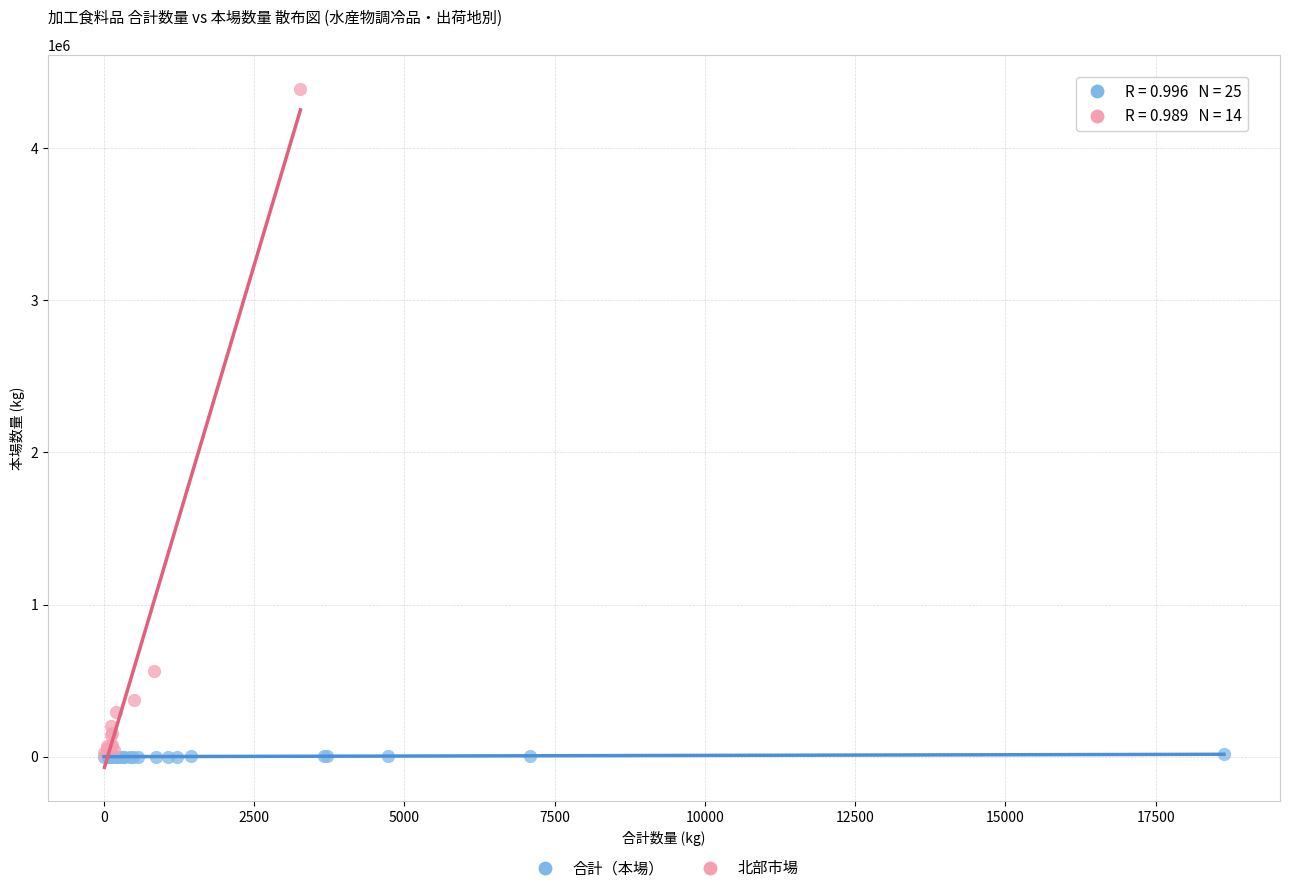

Which series reaches the maximum Y coordinate?

北部市場